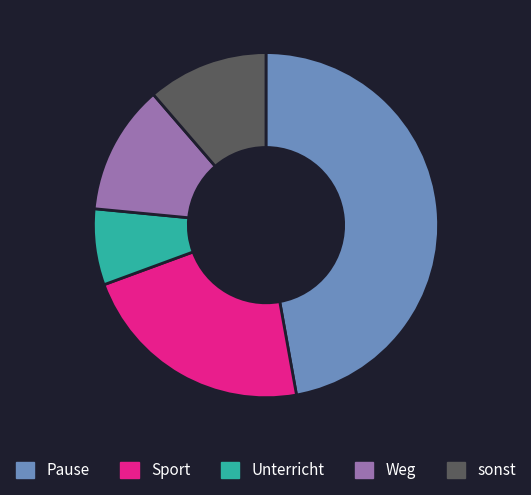

What is the largest slice in the pie chart?

Pause